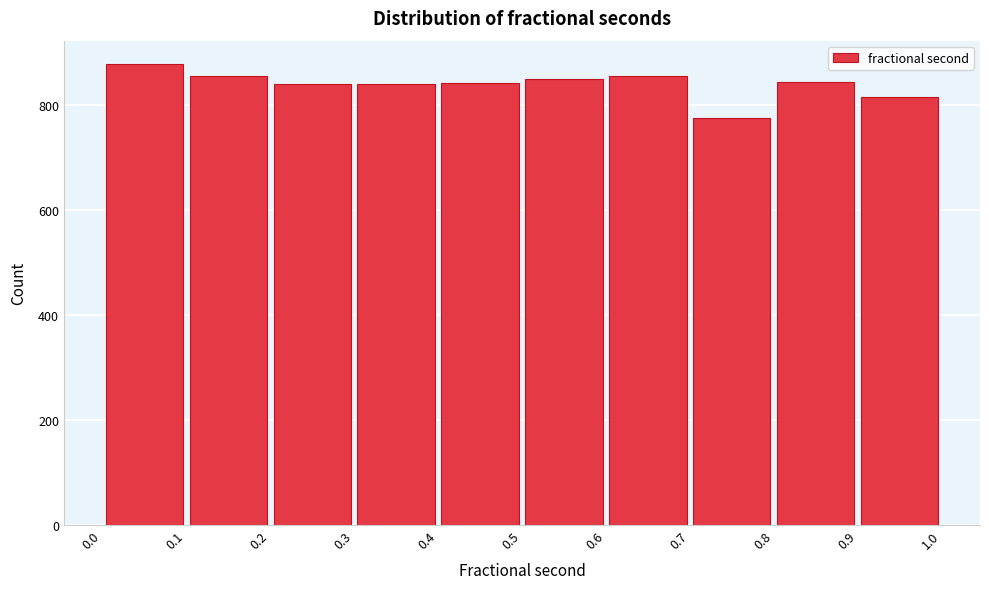

How tall is the bar that spans 0.6 to 0.7 on the x-axis? The values are not printed on the chart, so give them approximately, as read against the axis.

860